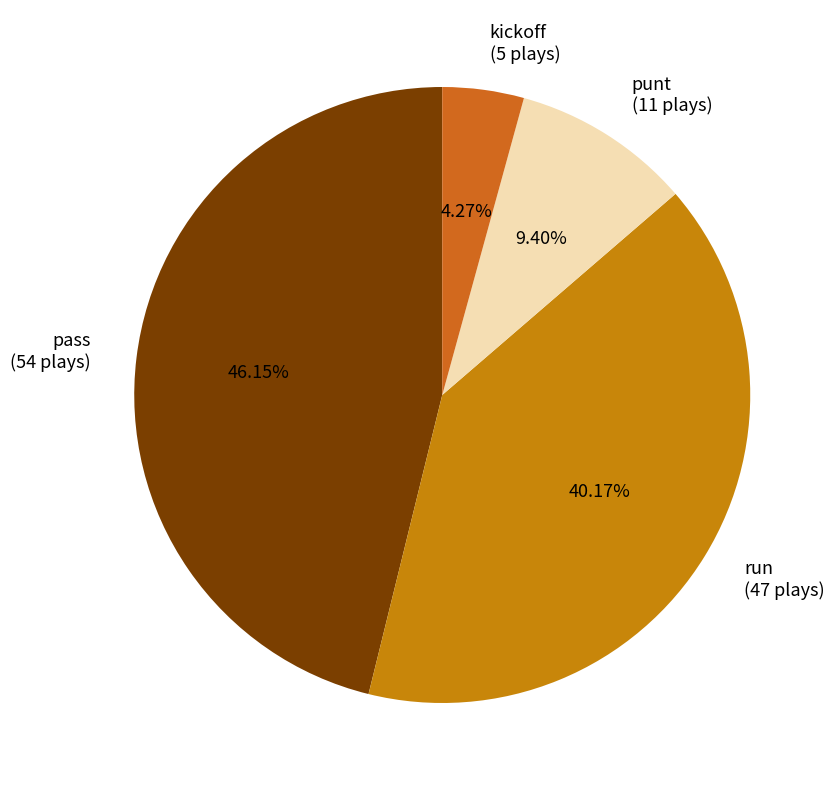

Is pass the majority of the pie?

No